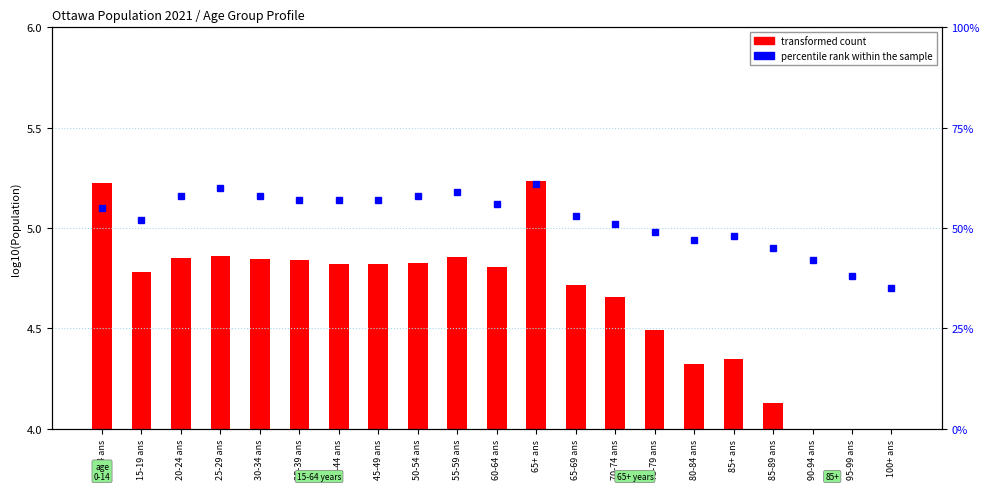

What is the label of the 5th bar from the right?

85+ ans